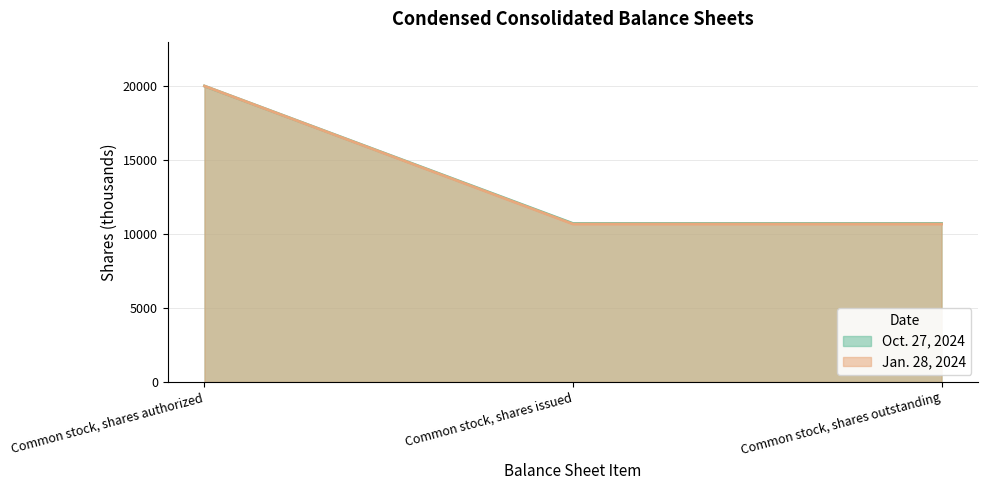

How many categories are shown in the chart?

3